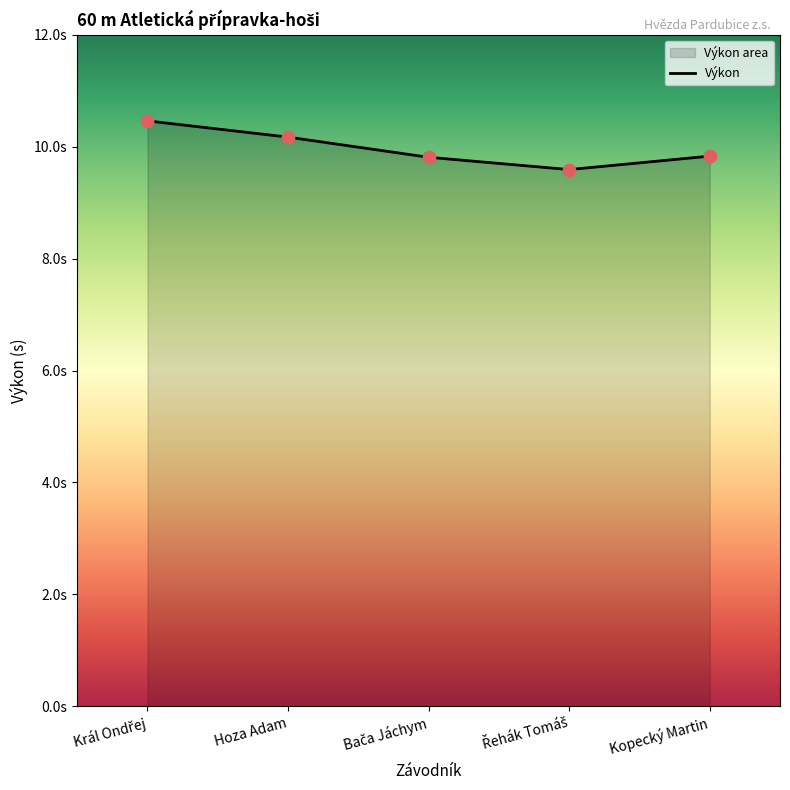

Between Kopecký Martin and Hoza Adam, which is larger?

Hoza Adam